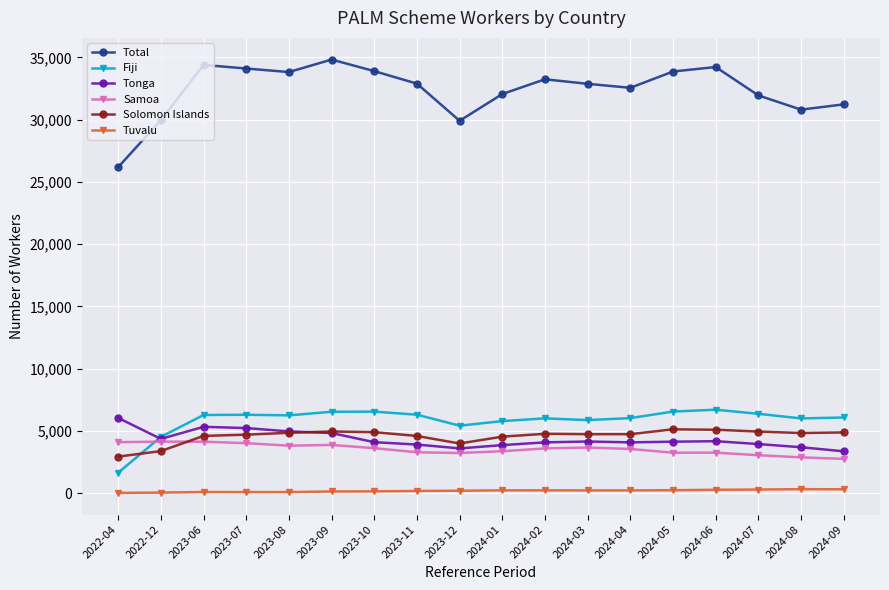

What is the minimum value shown in the chart?

10